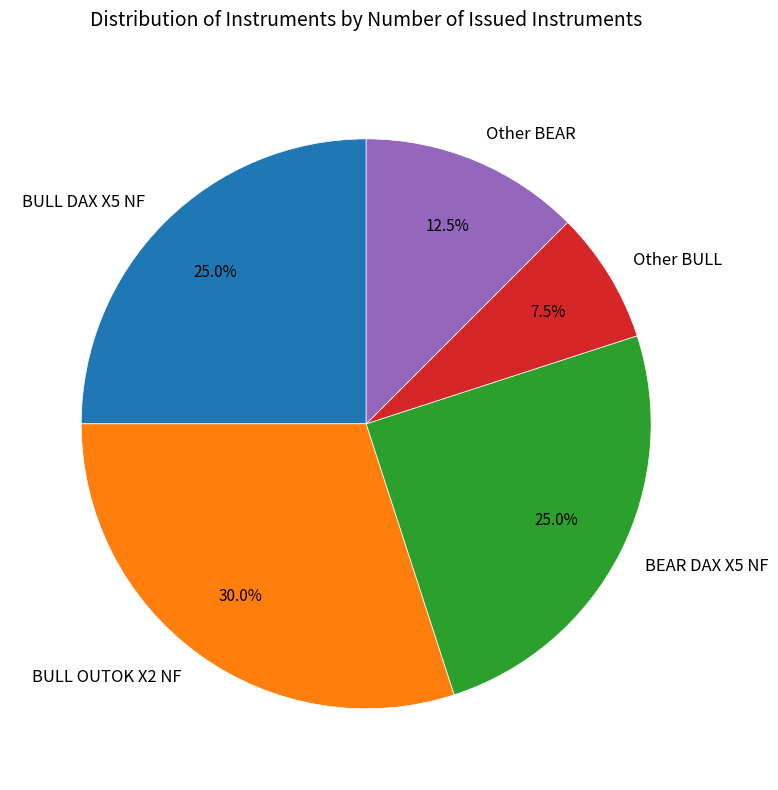

To the nearest percent, what is the average slice percentage?

20%